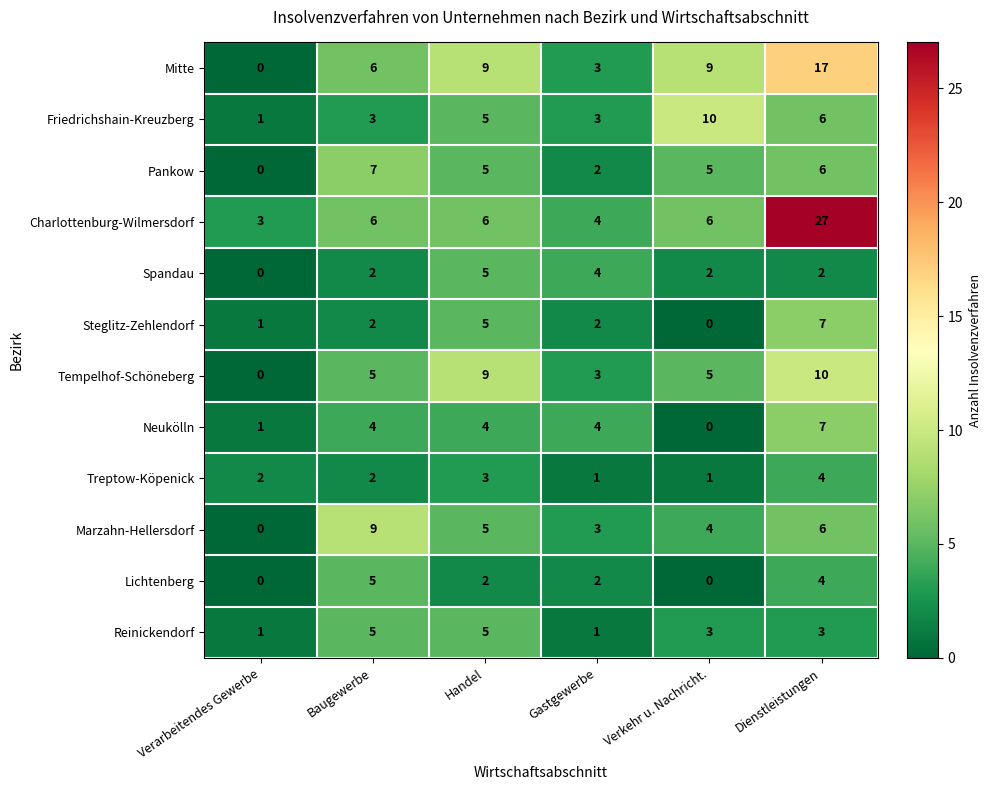

Is it true that Pankow equals 3 at Gastgewerbe?

False